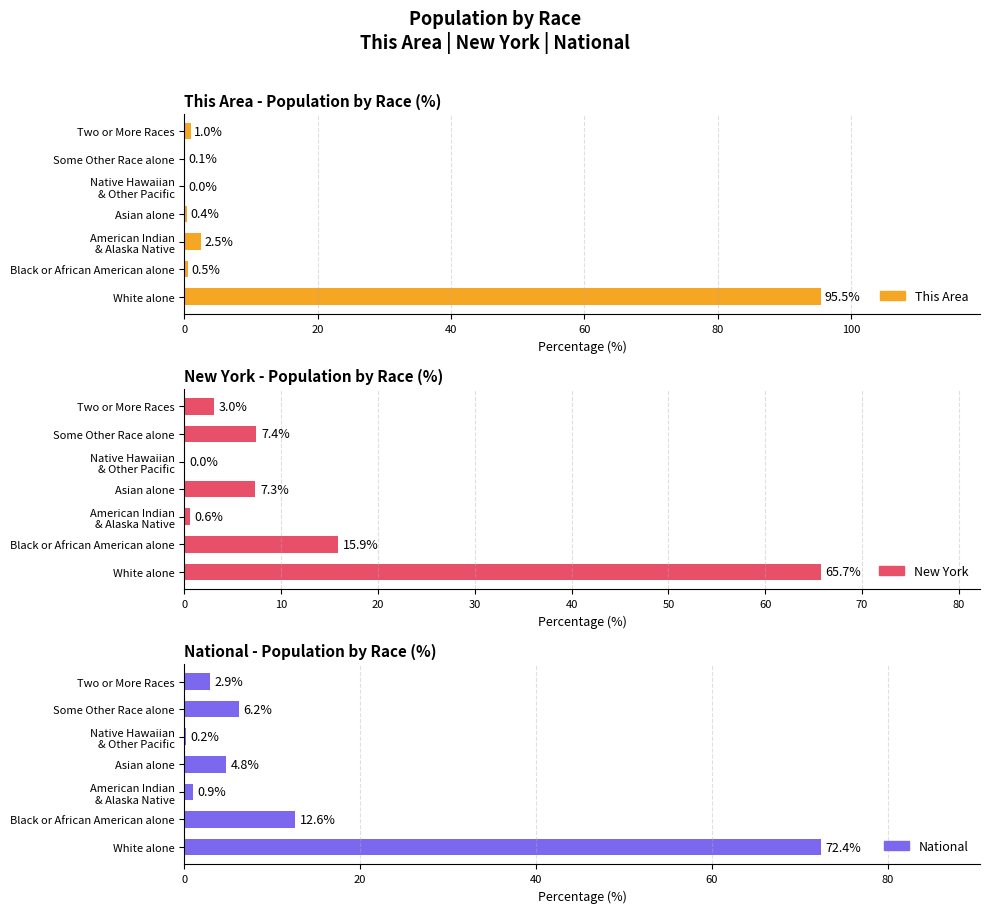

Is the value of This Area at Native Hawaiian & Other Pacific greater than the value of National at Some Other Race alone?

No